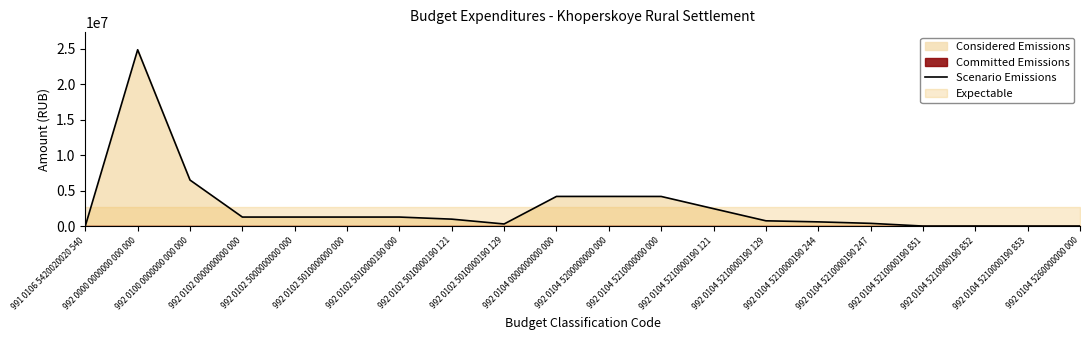

At which category does the chart reach its minimum across all series?

992 0104 5210000190 851